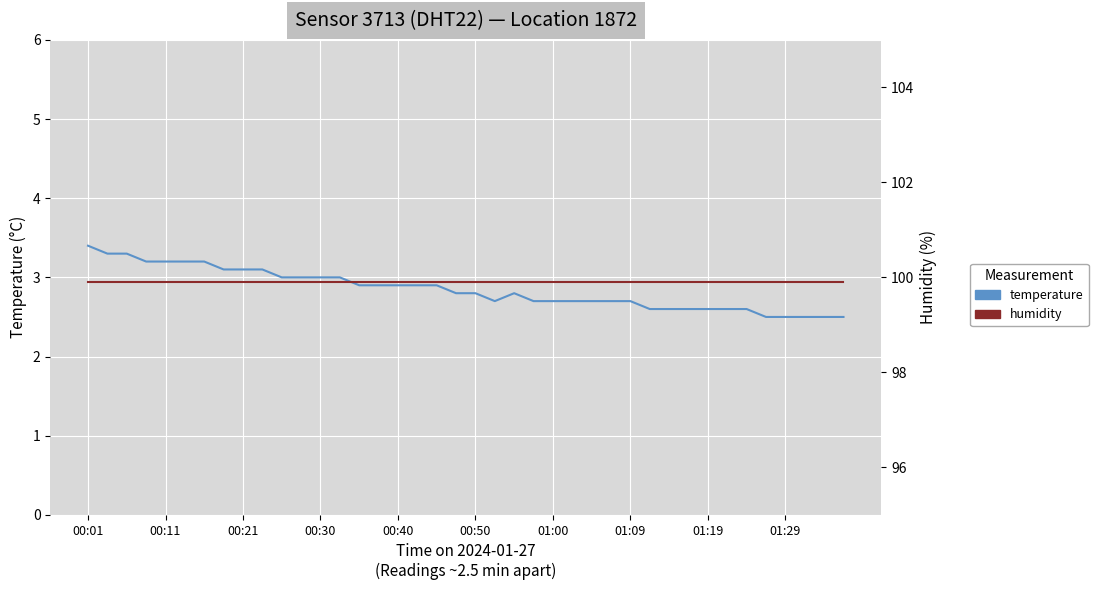

How many distinct data groups are displayed?

2